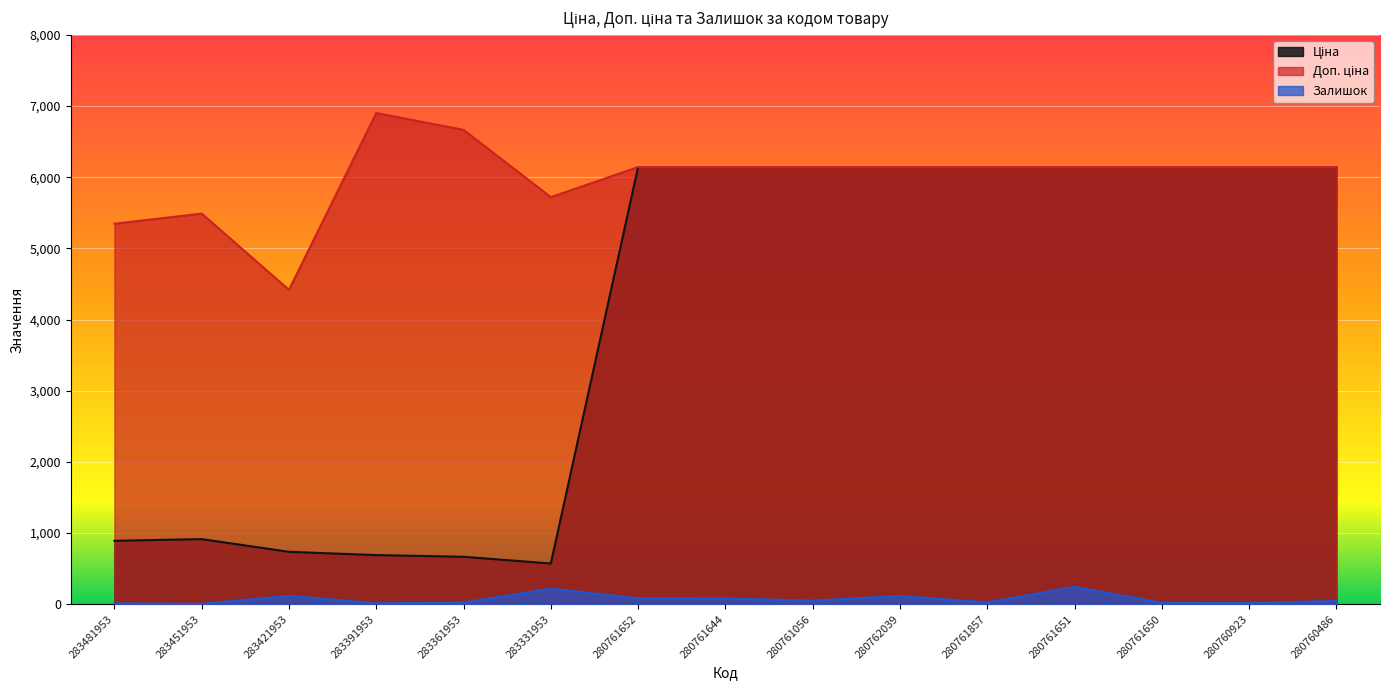

List the series in order of their peak value, lowest first.

Залишок, Ціна, Доп. ціна